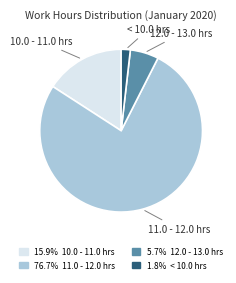

Is there a majority slice in this chart?

Yes